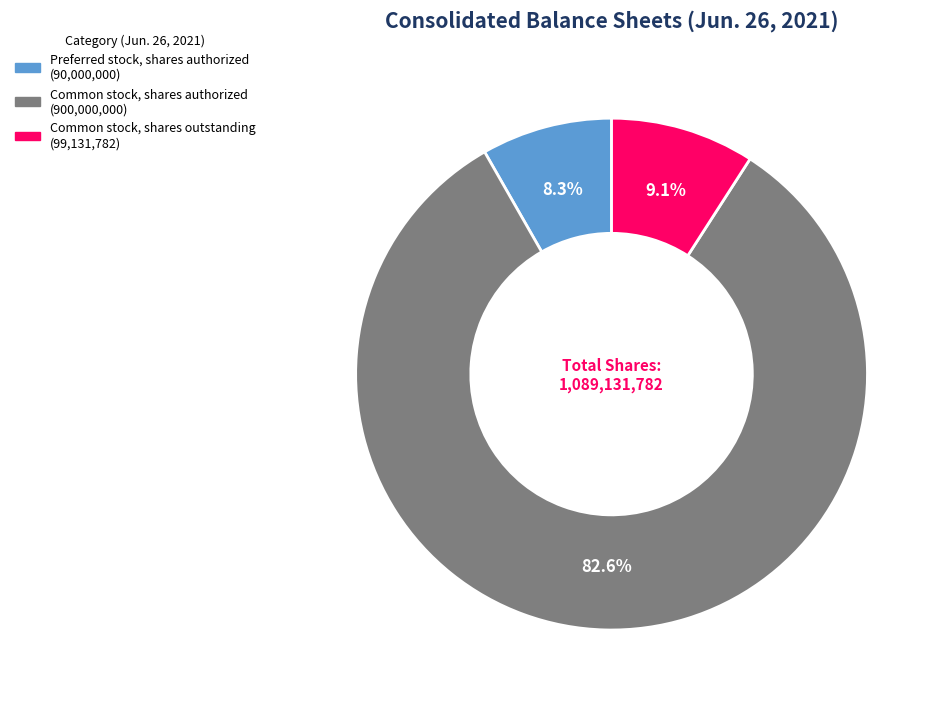

Is there a majority slice in this chart?

Yes